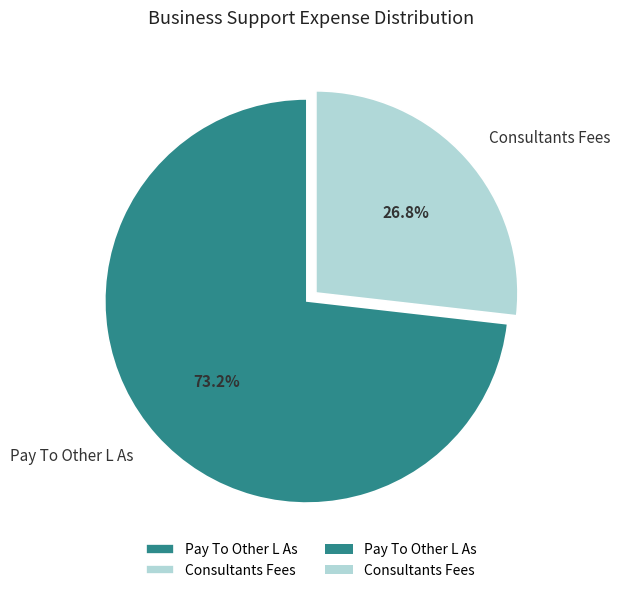

What portion of the pie excludes Consultants Fees?

73.2%